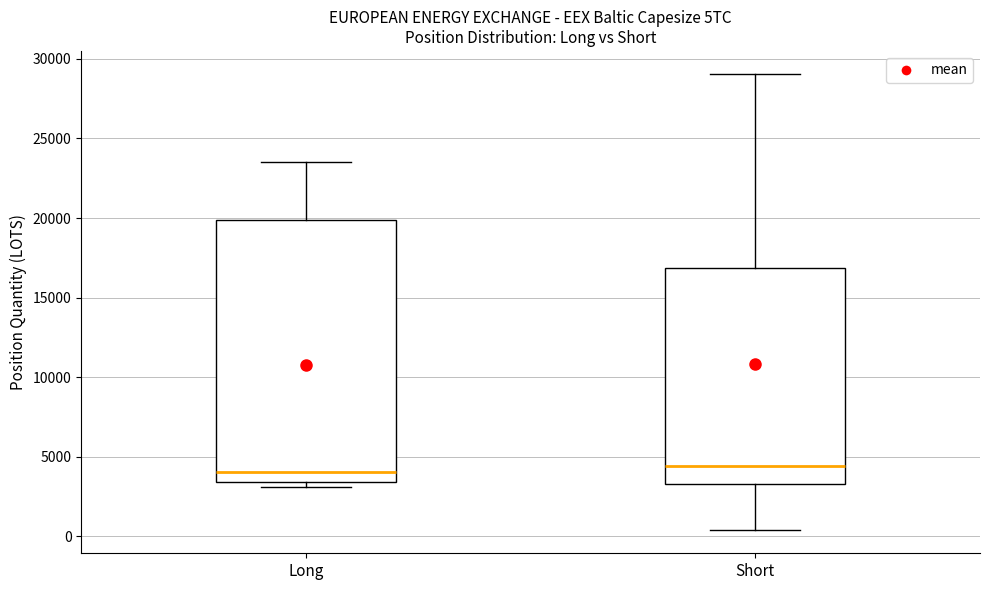

Reading left to right, transcribe this box plot: for each box, give where its median line is, the range the box spans, and where its two whiskers end, as read against the y-axis. The values are not printed on the chart, so give them approximately, as read against the axis.

Long: median 4000, box 3500 to 20000, whiskers 3000 to 23500
Short: median 4500, box 3500 to 17000, whiskers 500 to 29000